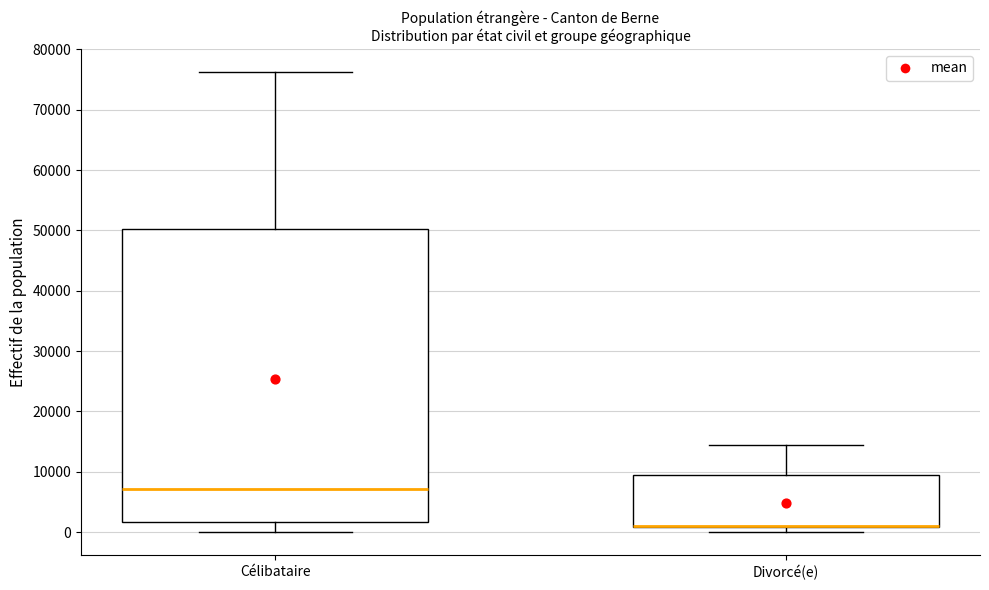

Reading left to right, read every box against the y-axis: the position of its median line, the range the box covers, and the ends of its whiskers. The values are not printed on the chart, so give them approximately, as read against the axis.

Célibataire: median 7000, box 2000 to 50000, whiskers 0 to 76000
Divorcé(e): median 1000 (drawn on the box's lower edge), box 1000 to 9000, whiskers 0 to 14000